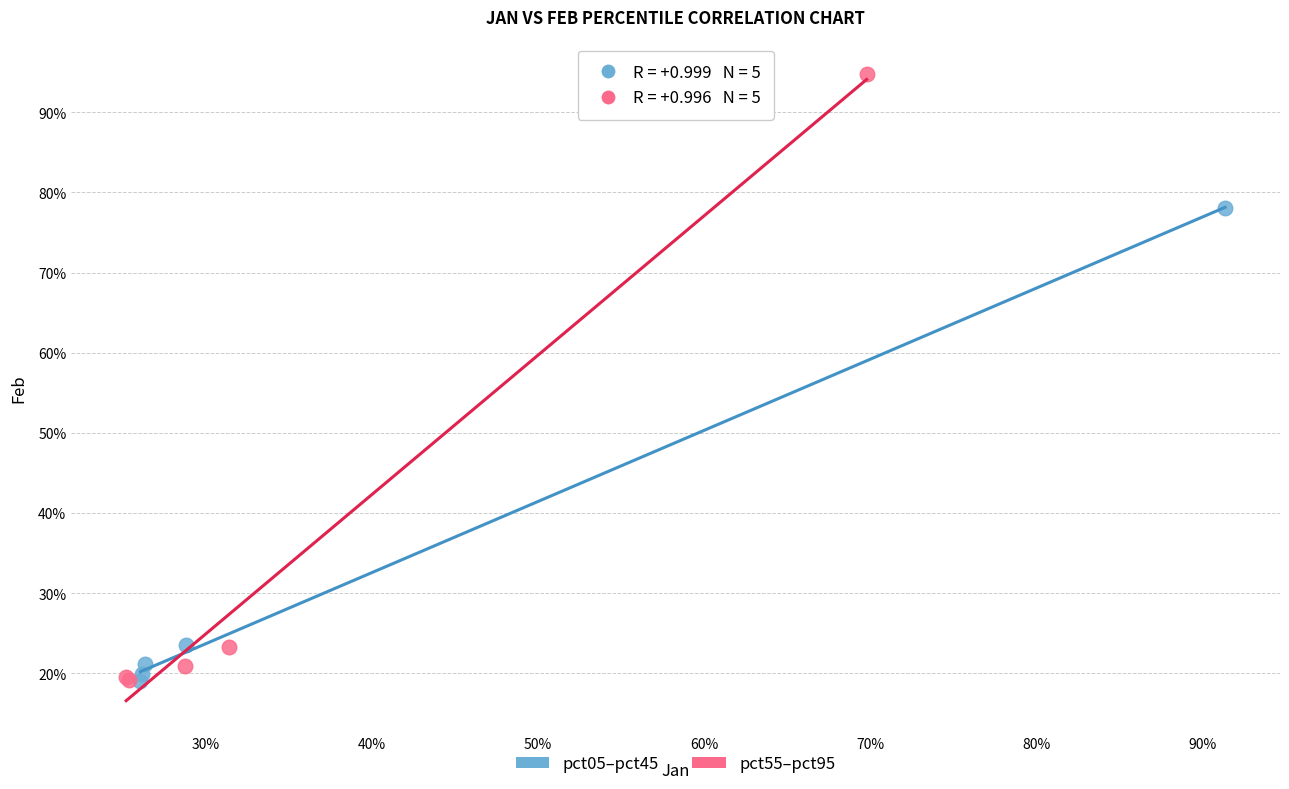

Which series contains the highest Y value?

pct55–pct95